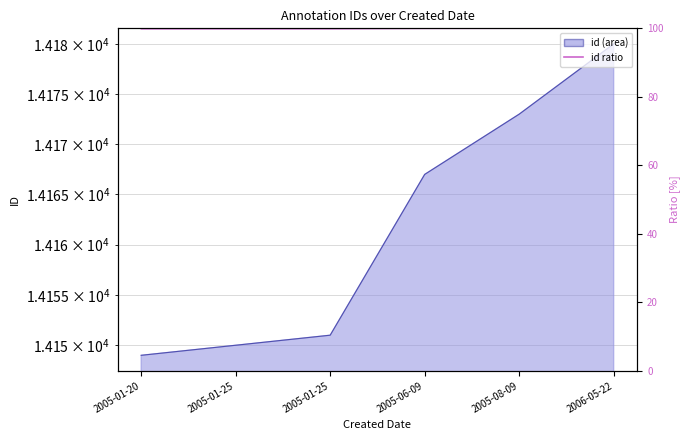

List the labels in order of value, largest first.

2006-05-22, 2005-08-09, 2005-06-09, 2005-01-25, 2005-01-25, 2005-01-20